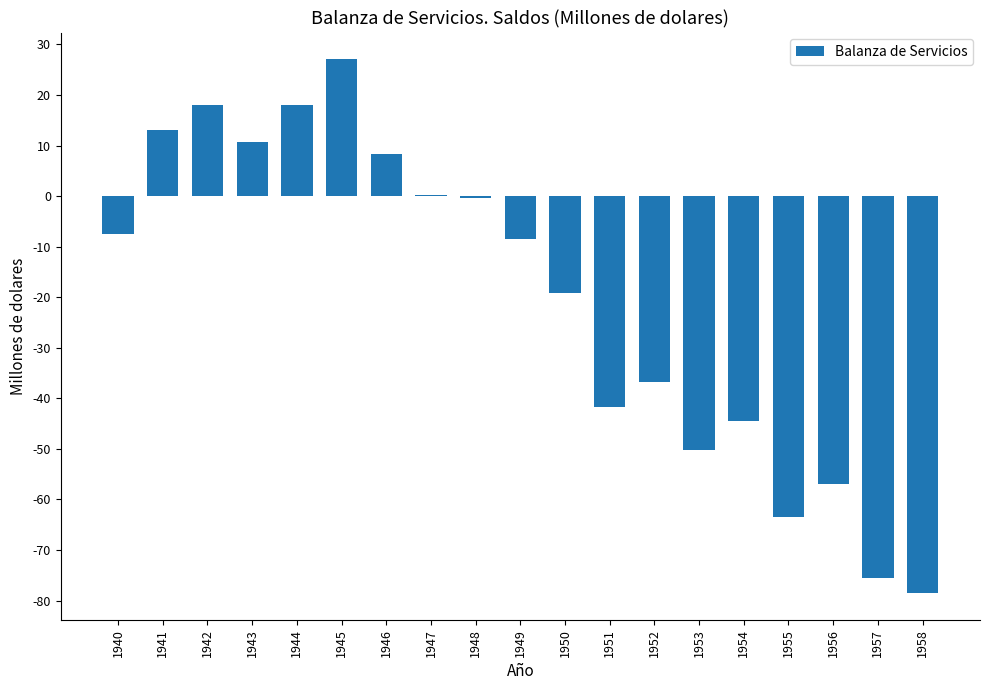

What is the maximum value shown in the chart?

27.1